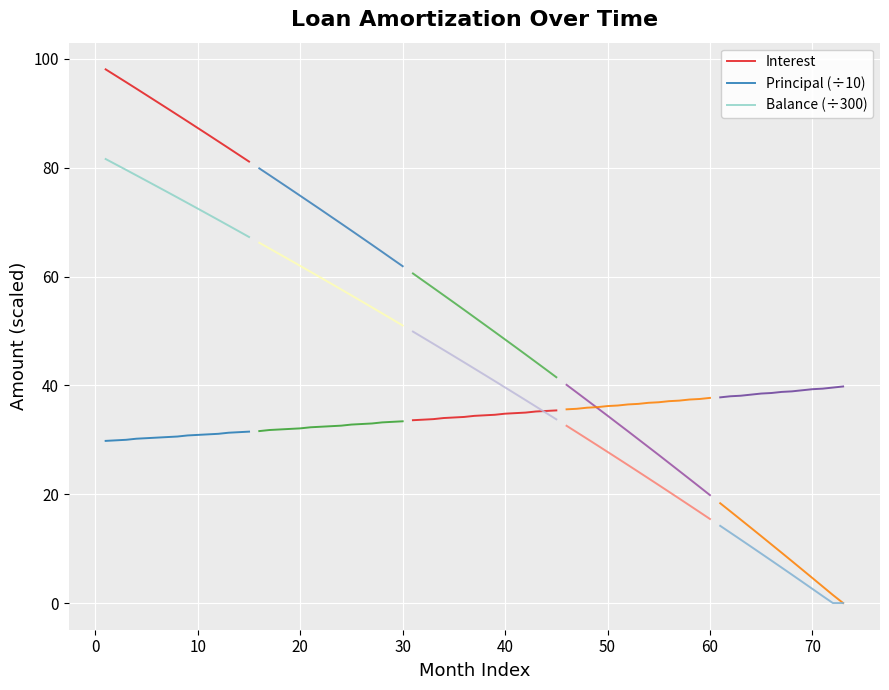

True or false: Principal (÷10) and Balance (÷300) cross at least once.

False